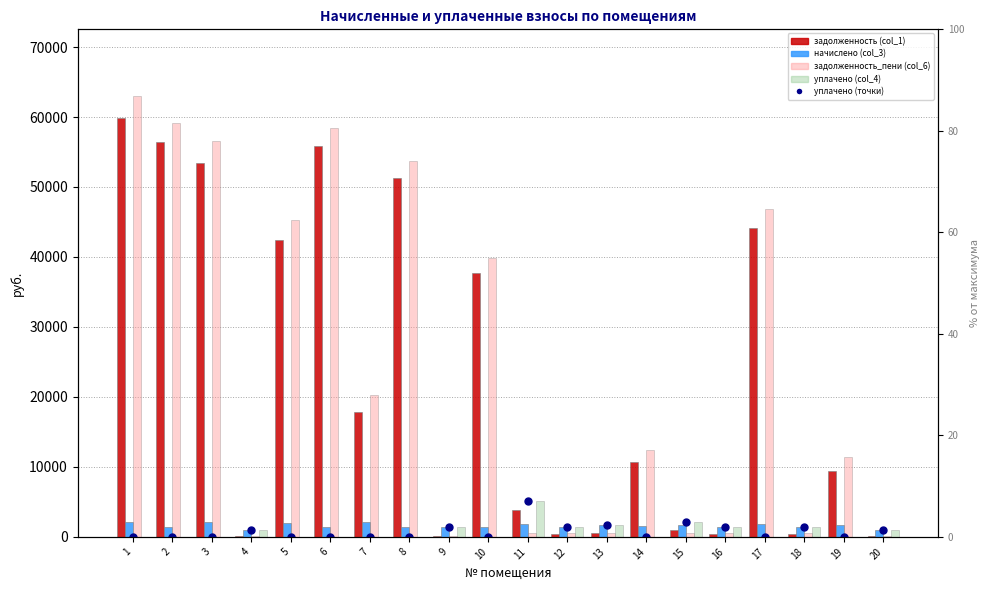

What is the total value across all series at 2?

117021.6